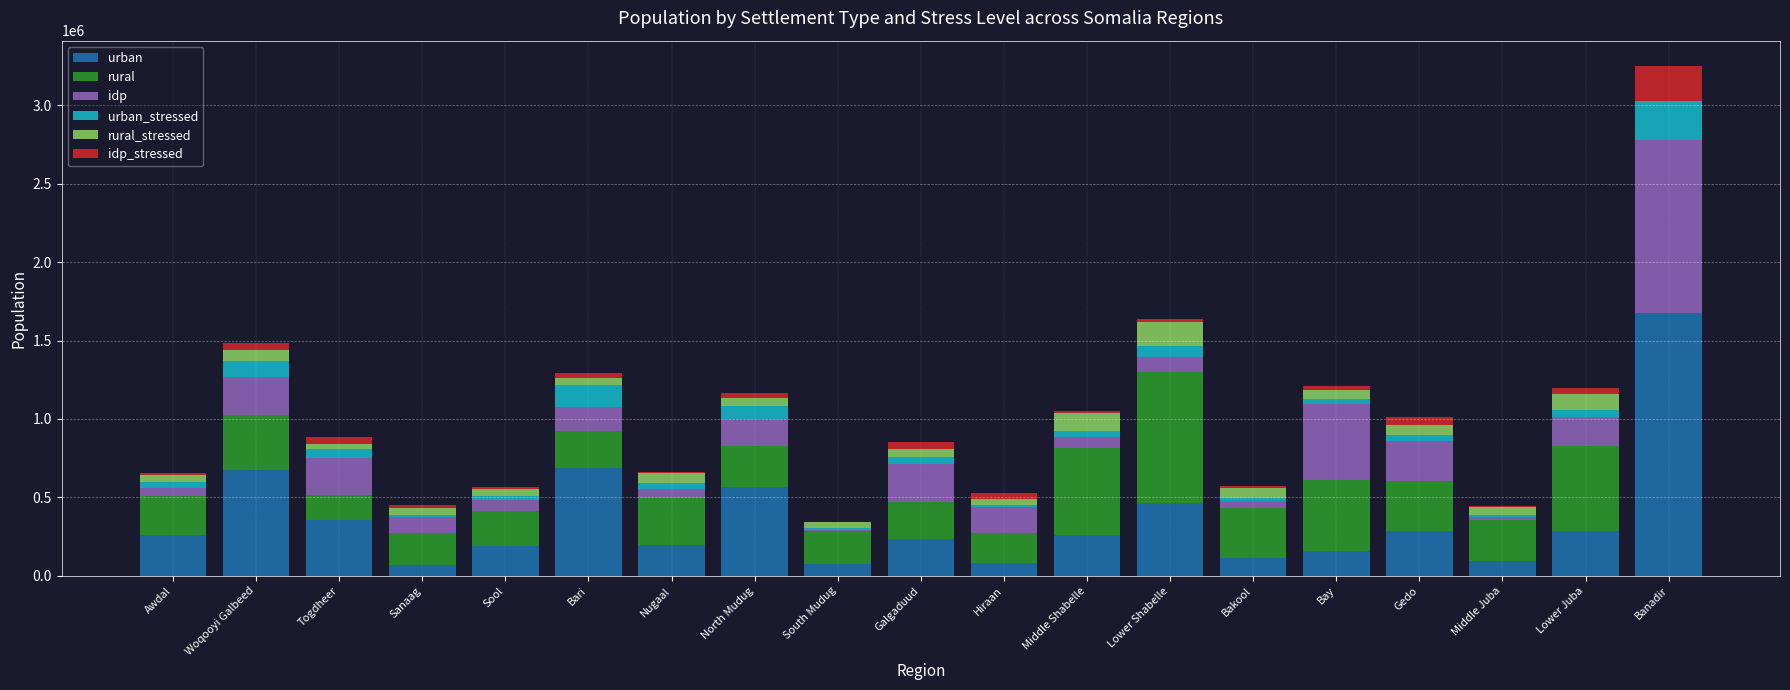

What is the sum of all urban values?

6737627